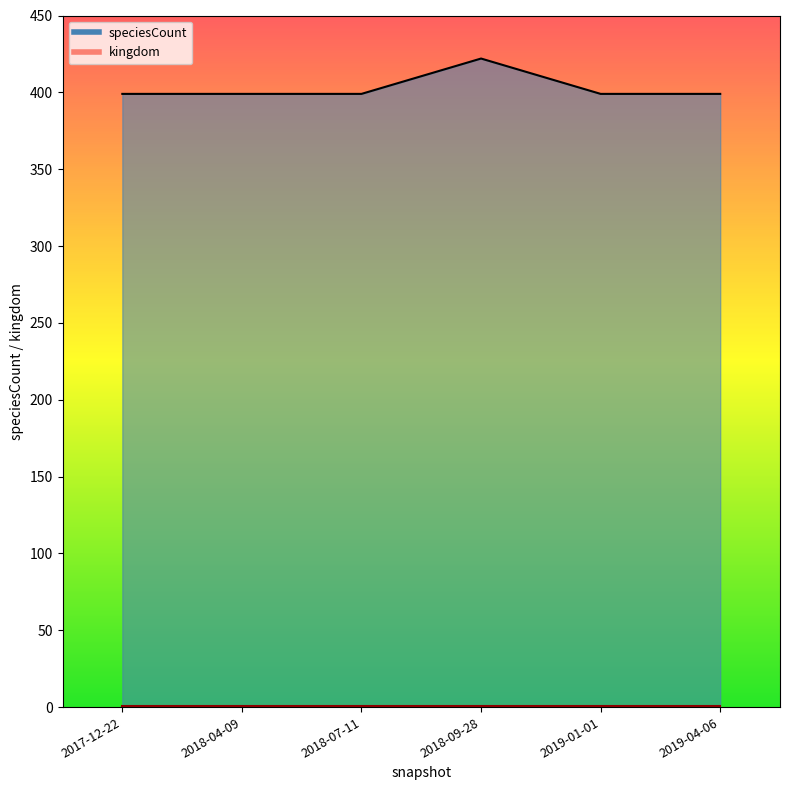

Is it true that the value at 2019-04-06 is 648?

False